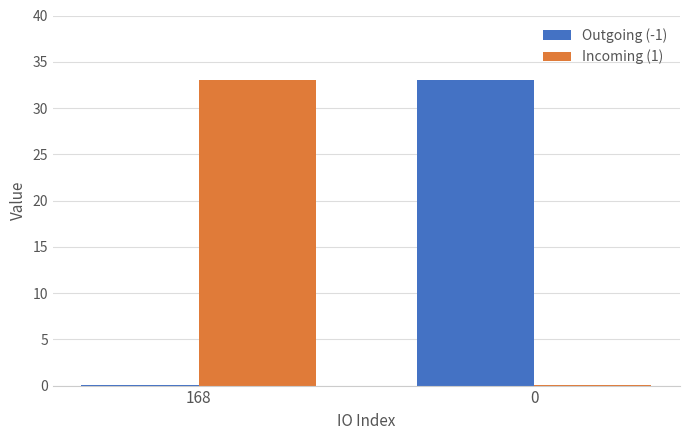

True or false: Outgoing (-1) has a value of 53.4 at 0.

False